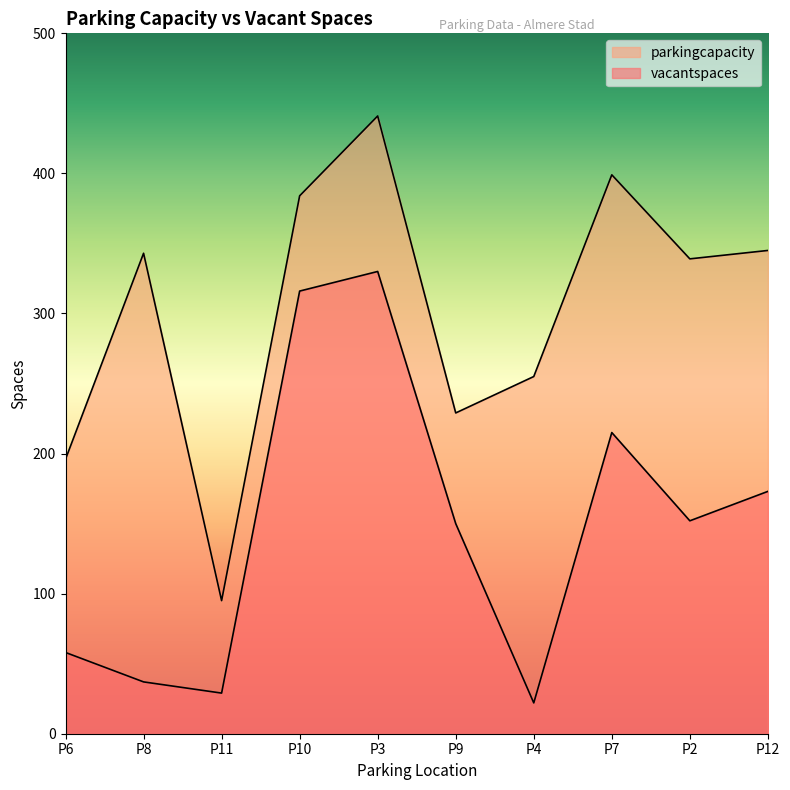

Where is parkingcapacity nearest to the value 268?

P4